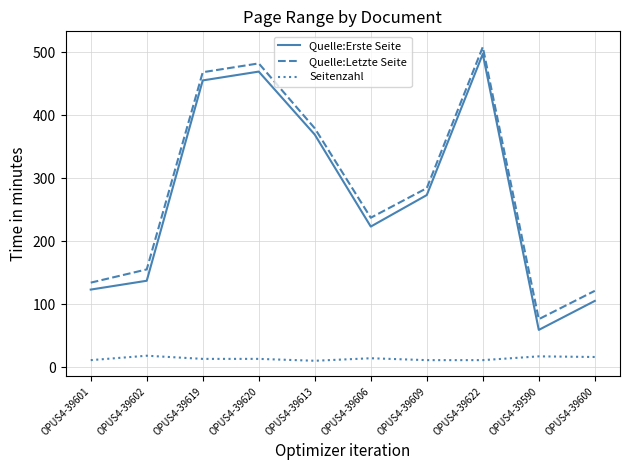

How many categories are shown in the chart?

10